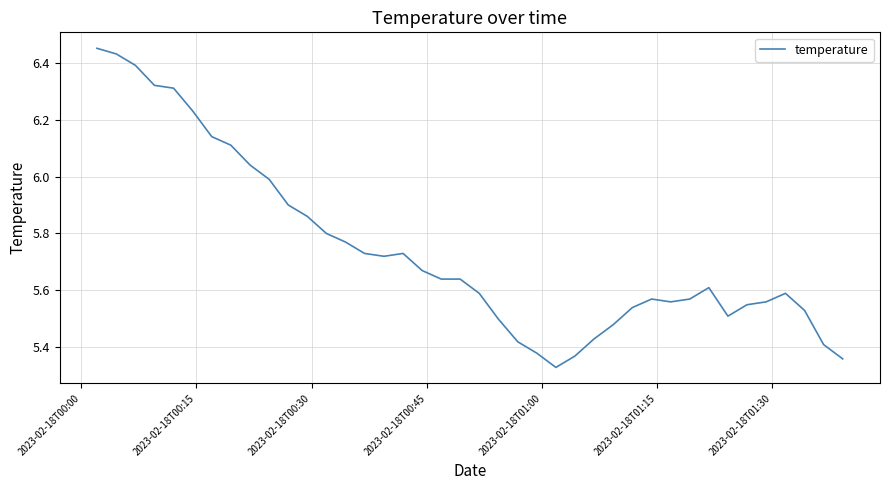

What is the difference between the maximum and minimum values?

1.1